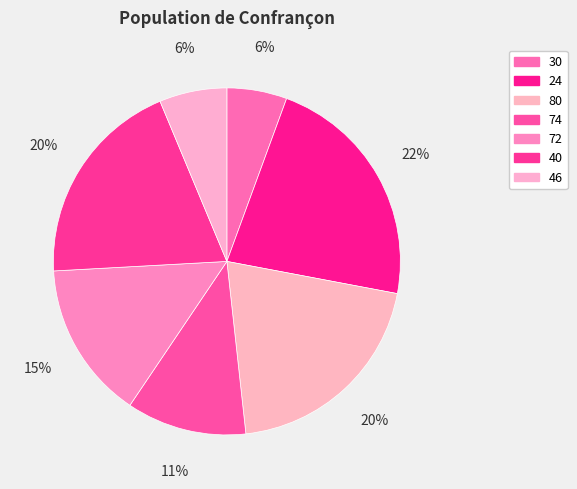

How many segments does this pie chart have?

7